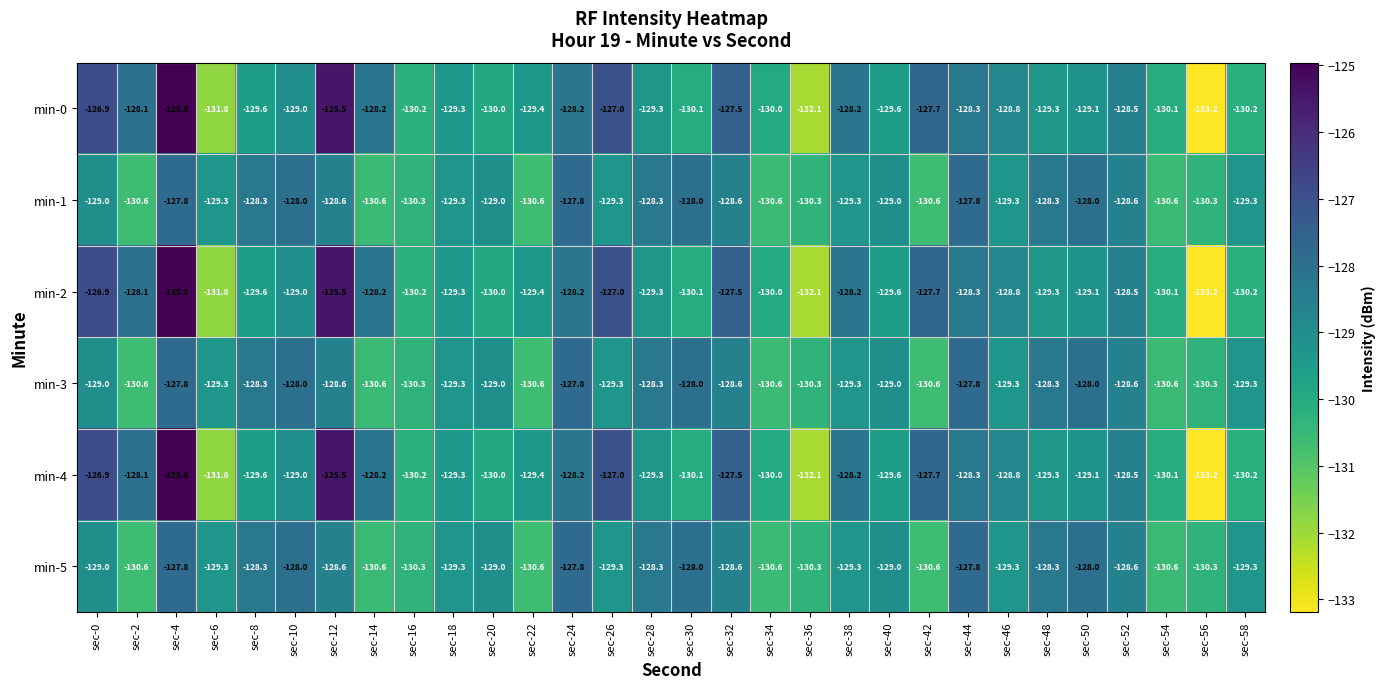

Is the value of min-0 at sec-22 greater than the value of min-3 at sec-56?

Yes